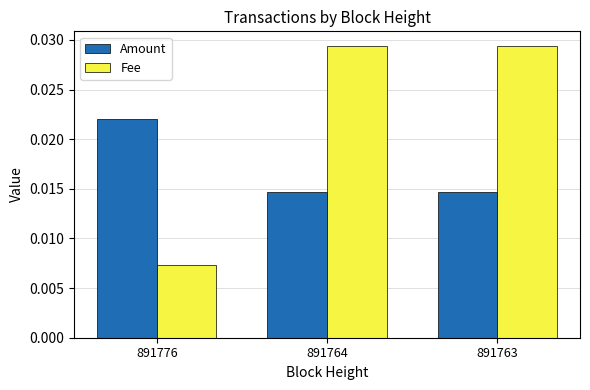

Rank the series by their maximum value, from lowest to highest.

Amount, Fee